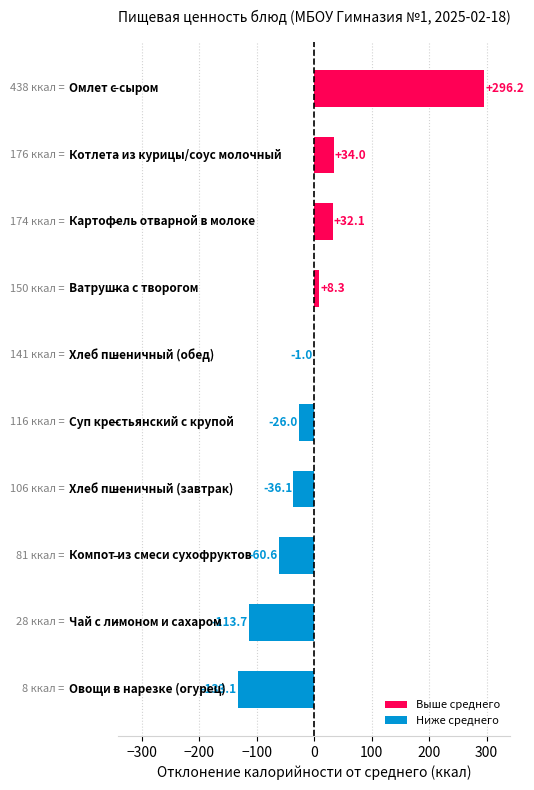

What is the maximum value shown in the chart?

296.2